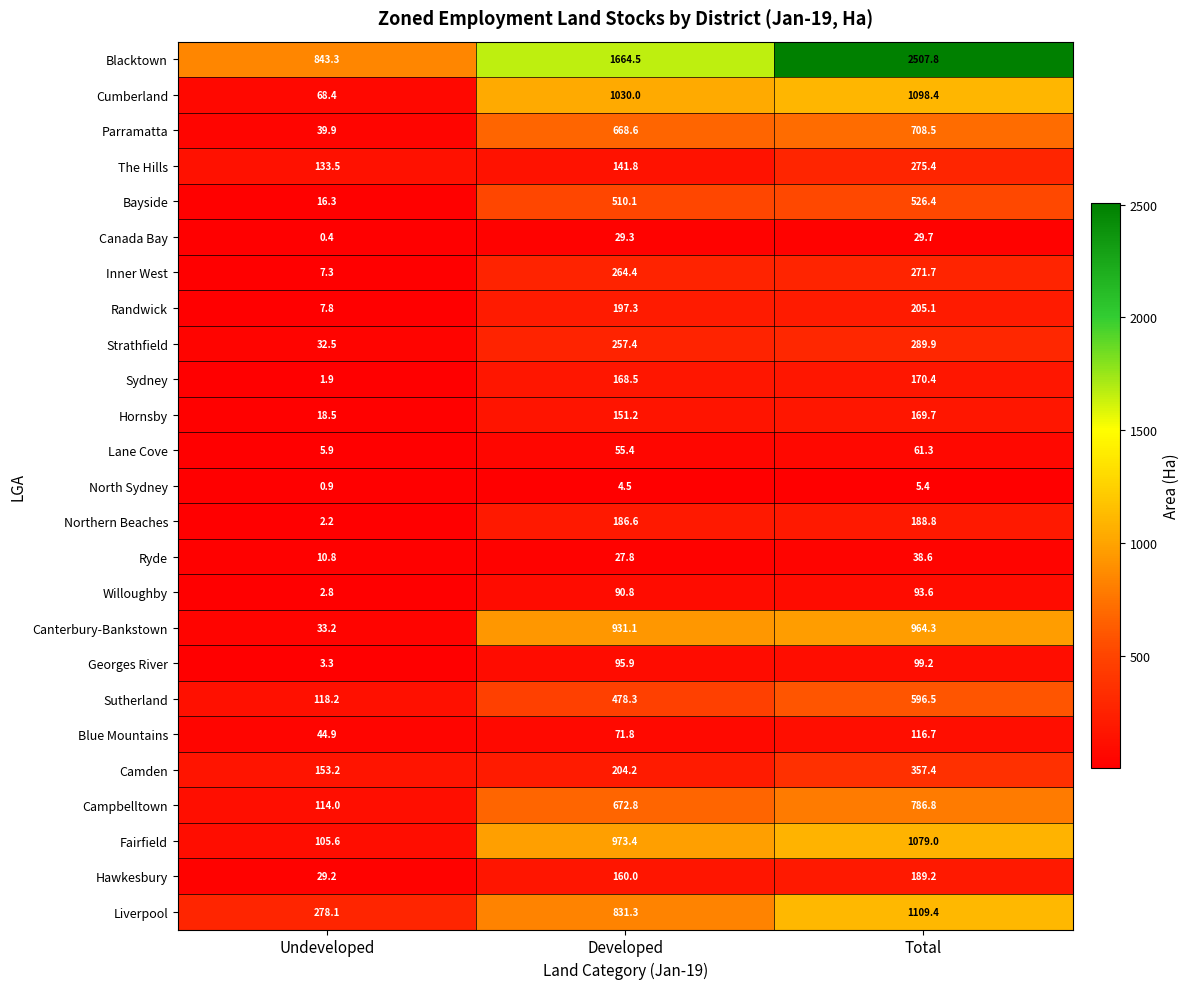

What is the sum of all Sutherland values?

1193.0